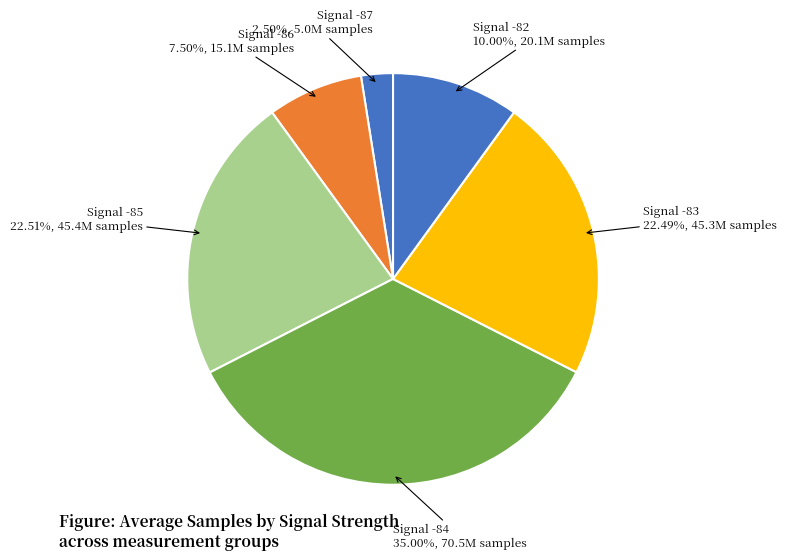

Do Signal -86 and Signal -83 together represent more than half of the pie?

No